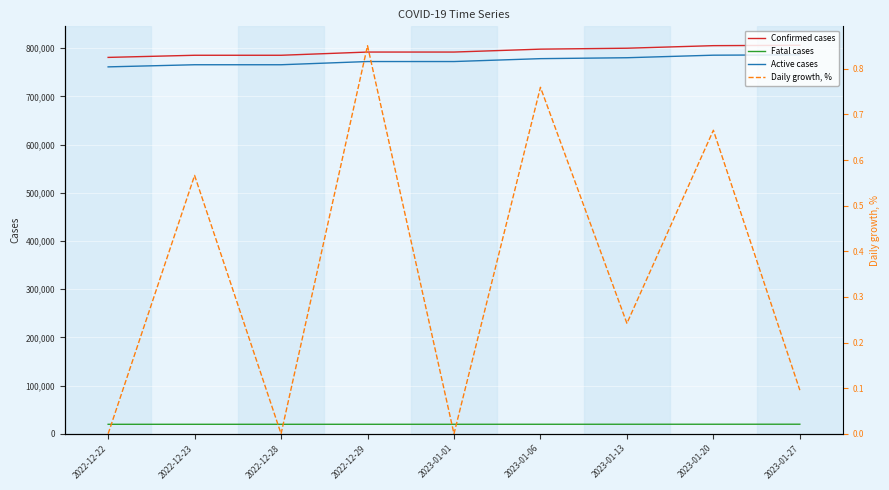

Reading left to right, extract all data points from this chart.

Confirmed cases: 2022-12-22=781111.0	2022-12-23=785534.0	2022-12-28=785534.0	2022-12-29=792215.0	2023-01-01=792215.0	2023-01-06=798231.0	2023-01-13=800163.0	2023-01-20=805486.0	2023-01-27=806256.0
Fatal cases: 2022-12-22=19655.0	2022-12-23=19666.0	2022-12-28=19666.0	2022-12-29=19688.0	2023-01-01=19688.0	2023-01-06=19716.0	2023-01-13=19746.0	2023-01-20=19778.0	2023-01-27=19820.0
Active cases: 2022-12-22=761456.0	2022-12-23=765868.0	2022-12-28=765868.0	2022-12-29=772527.0	2023-01-01=772527.0	2023-01-06=778515.0	2023-01-13=780417.0	2023-01-20=785708.0	2023-01-27=786436.0
Daily growth, %: 2022-12-22=0.0	2022-12-23=0.6	2022-12-28=0.0	2022-12-29=0.9	2023-01-01=0.0	2023-01-06=0.8	2023-01-13=0.2	2023-01-20=0.7	2023-01-27=0.1